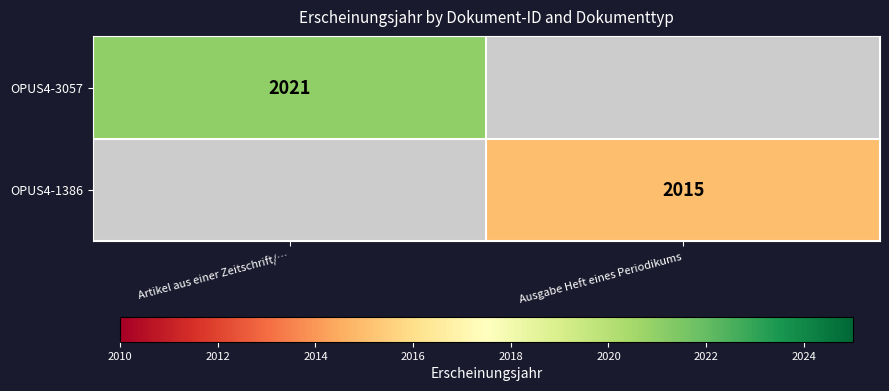

Is it true that OPUS4-3057 equals 2903 at Artikel aus einer Zeitschrift/…?

False